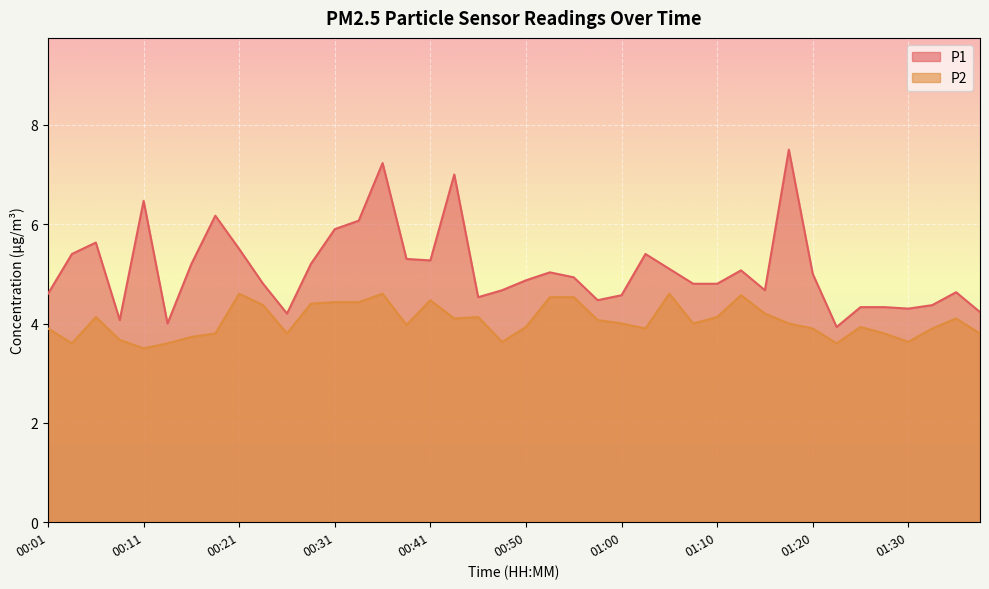

What is the sum of the P1 values at 01:35 and 01:25?

9.0